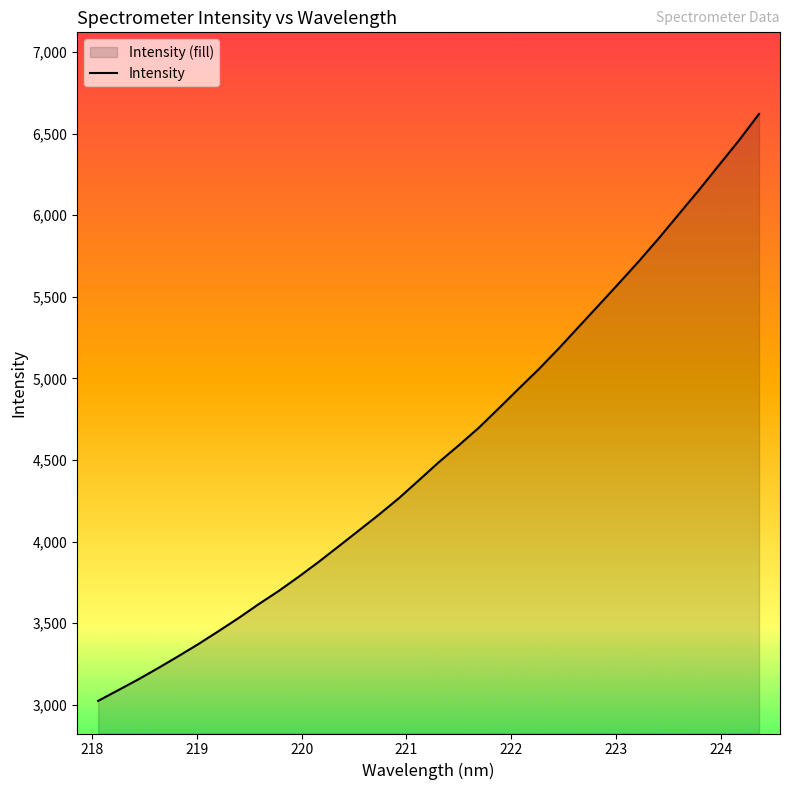

What is the maximum value shown in the chart?

6620.5